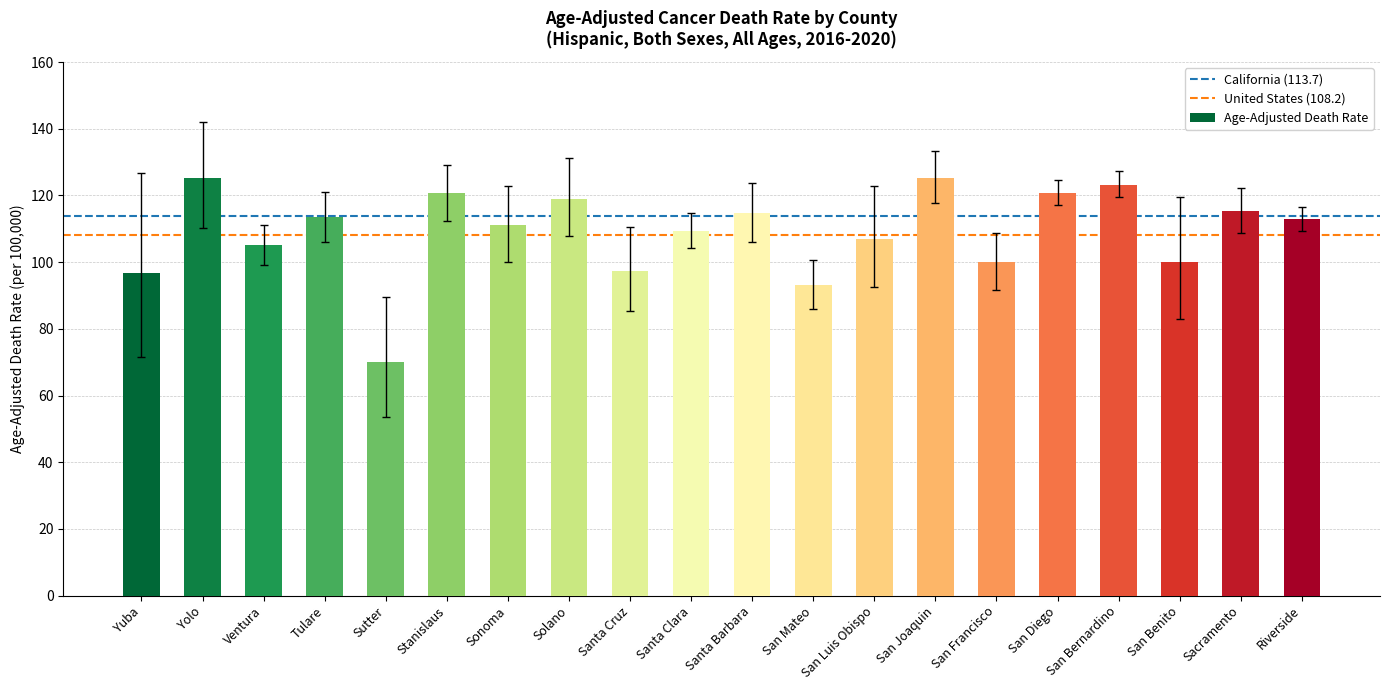

Is it true that the value at Santa Barbara is 114.6?

True